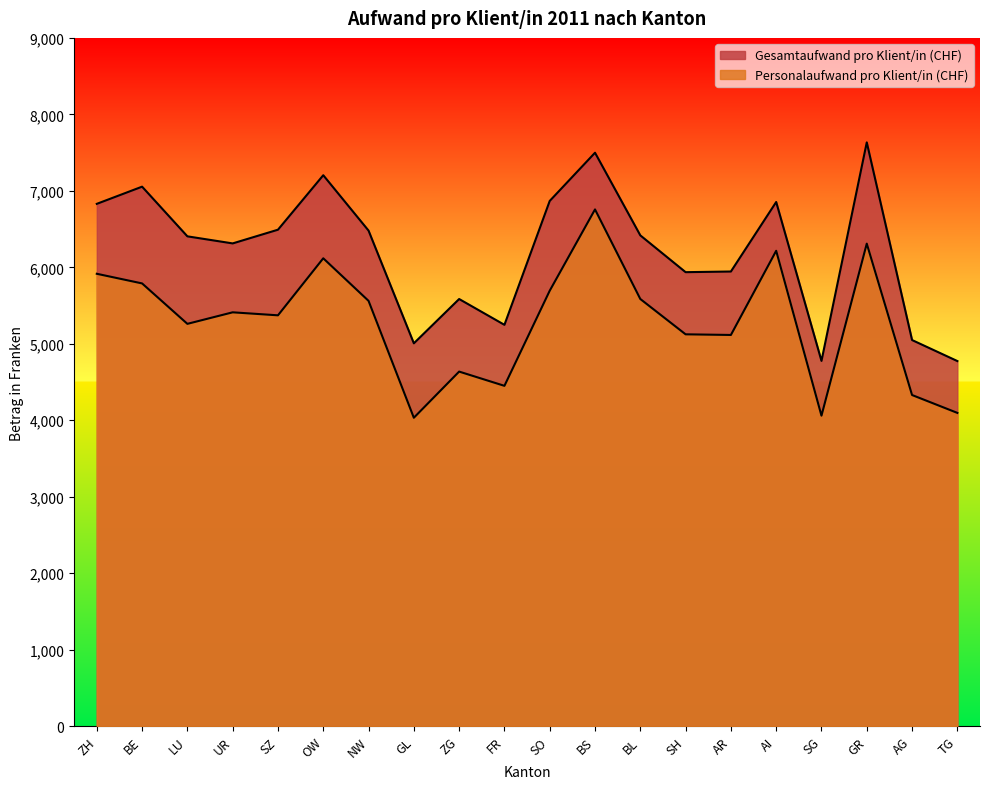

What is the highest value of the Gesamtaufwand pro Klient/in (CHF) series?

7633.8